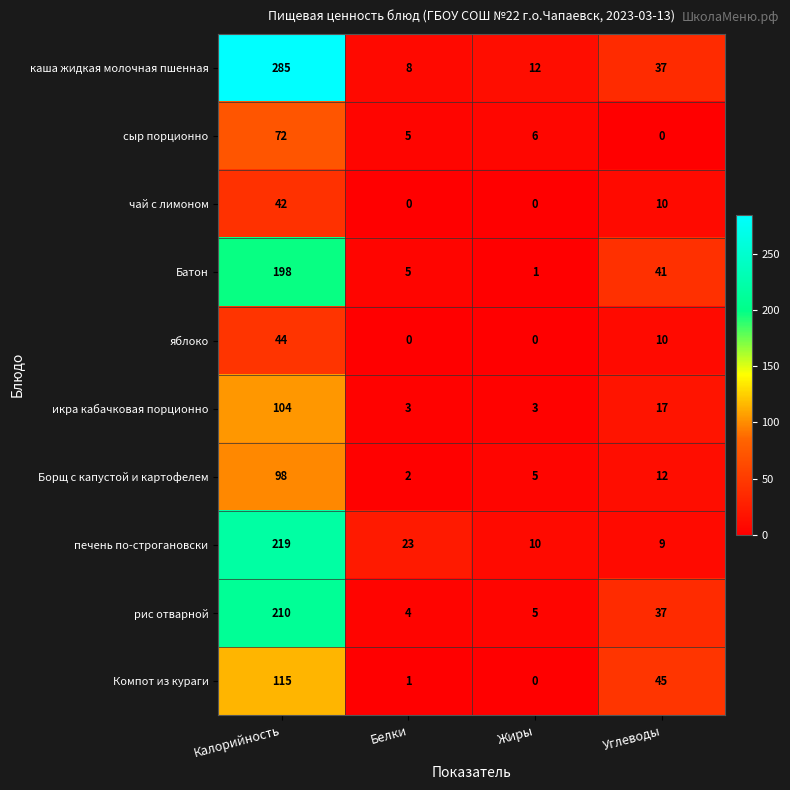

Is it true that Батон equals 198 at Калорийность?

True